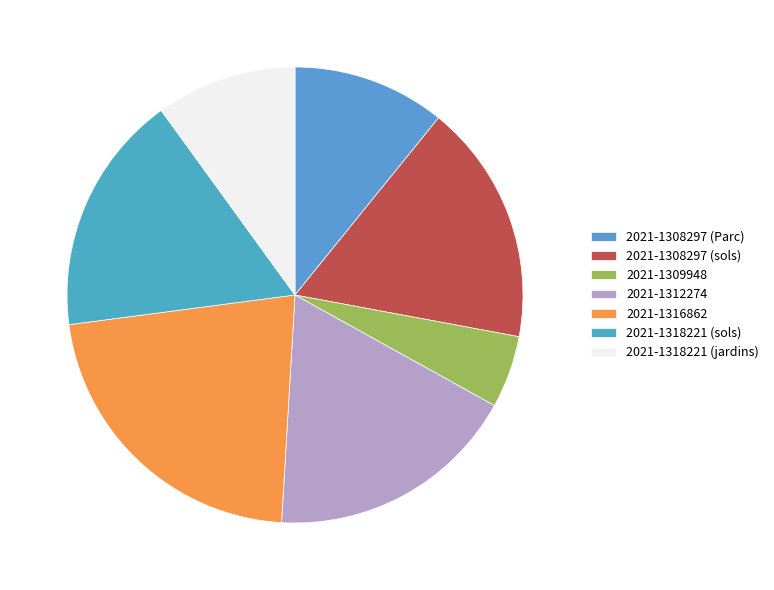

Which category has the biggest portion of the pie?

2021-1316862